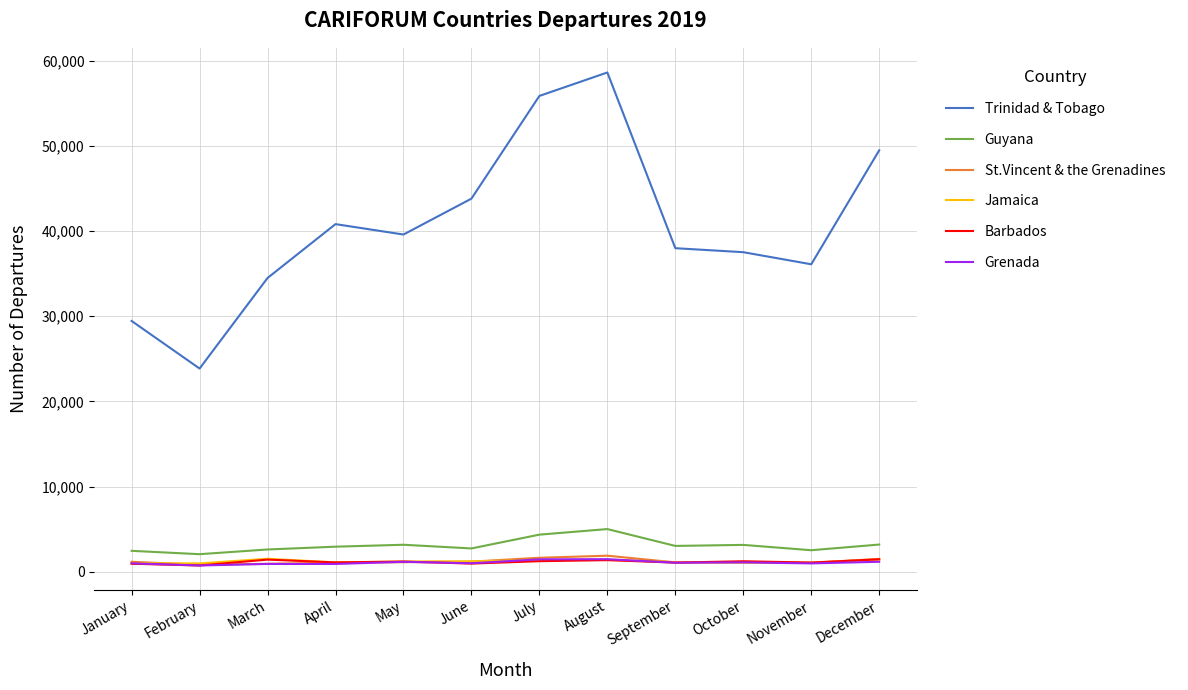

Read the St.Vincent & the Grenadines value at February, to the nearest 10.

830